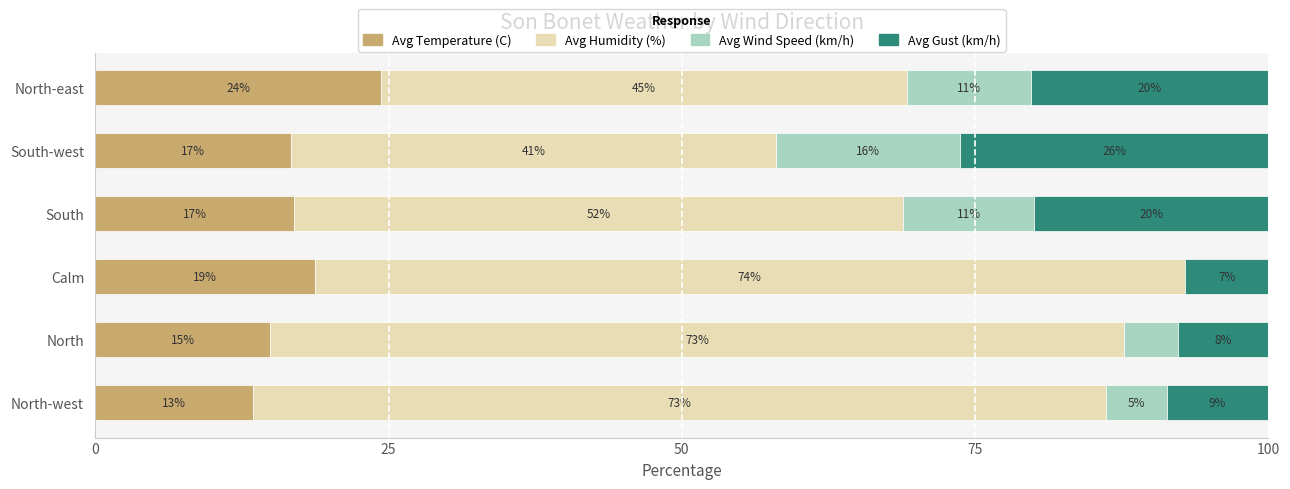

Reading left to right, transcribe all the data shown in this chart.

Avg Temperature (C): 13.4	14.9	18.7	16.9	16.7	24.4
Avg Humidity (%): 72.7	72.8	74.2	51.9	41.3	44.8
Avg Wind Speed (km/h): 5.2	4.5	0.0	11.2	15.8	10.6
Avg Gust (km/h): 8.7	7.7	7.1	20.0	26.3	20.2